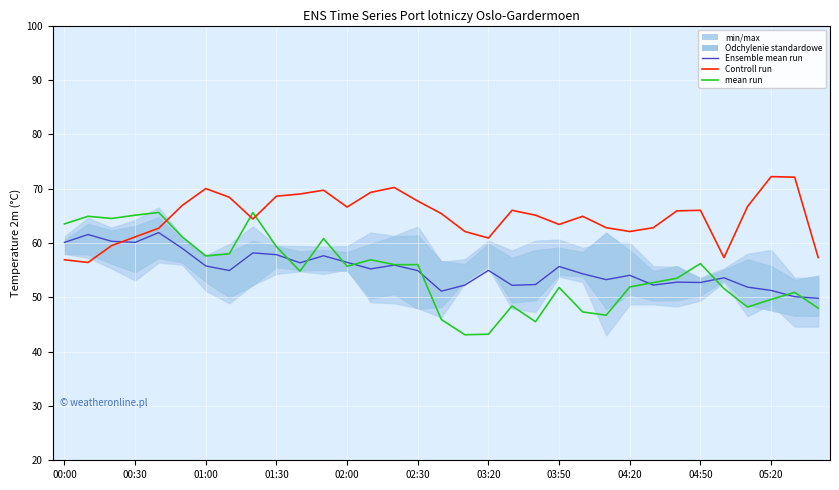

The value of Controll run at 23 is 22.0. True or false?

False